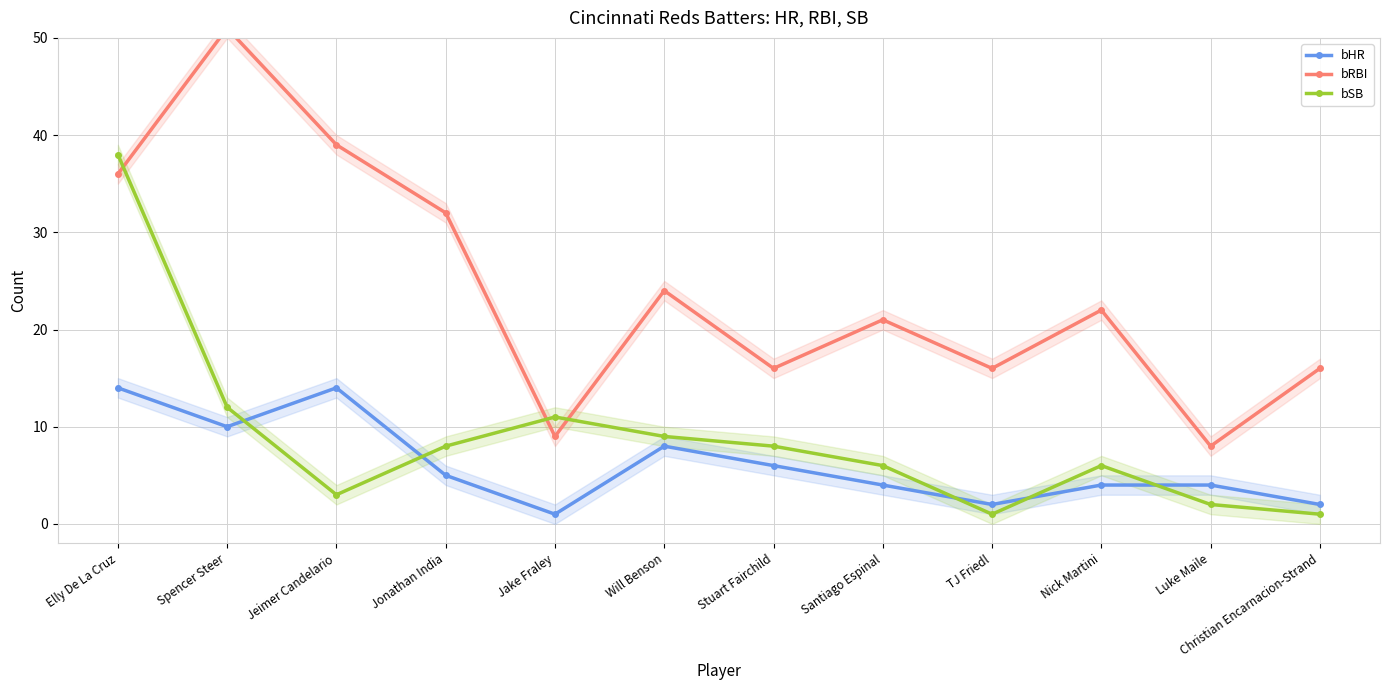

Rank the series by their maximum value, from lowest to highest.

bHR, bSB, bRBI